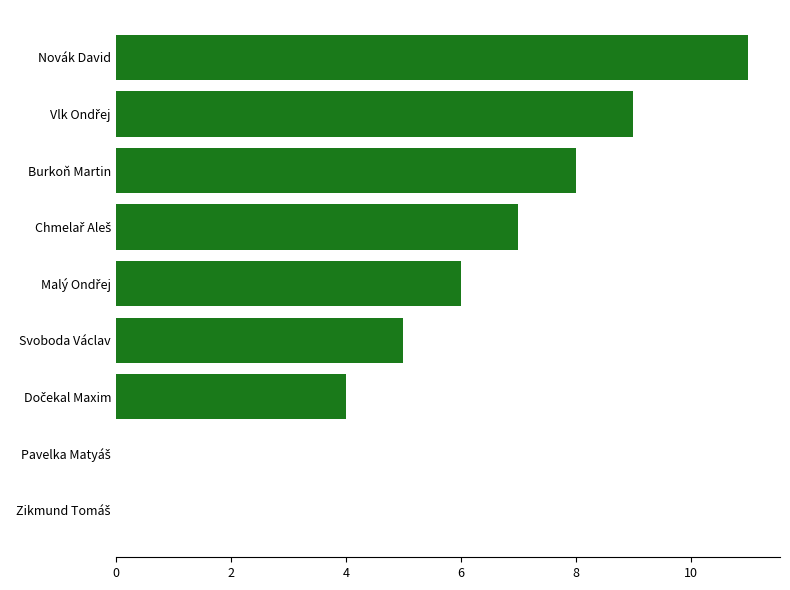

What is the sum of all values?

50